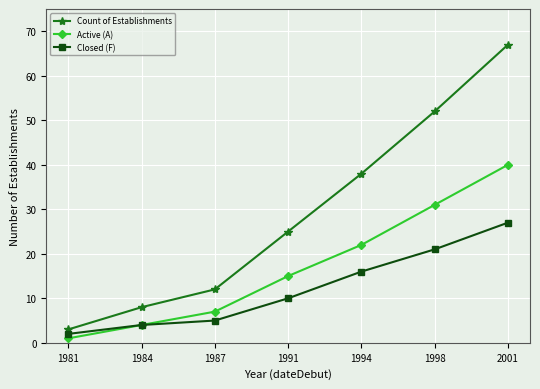

Where is Closed (F) nearest to the value 14?

1994